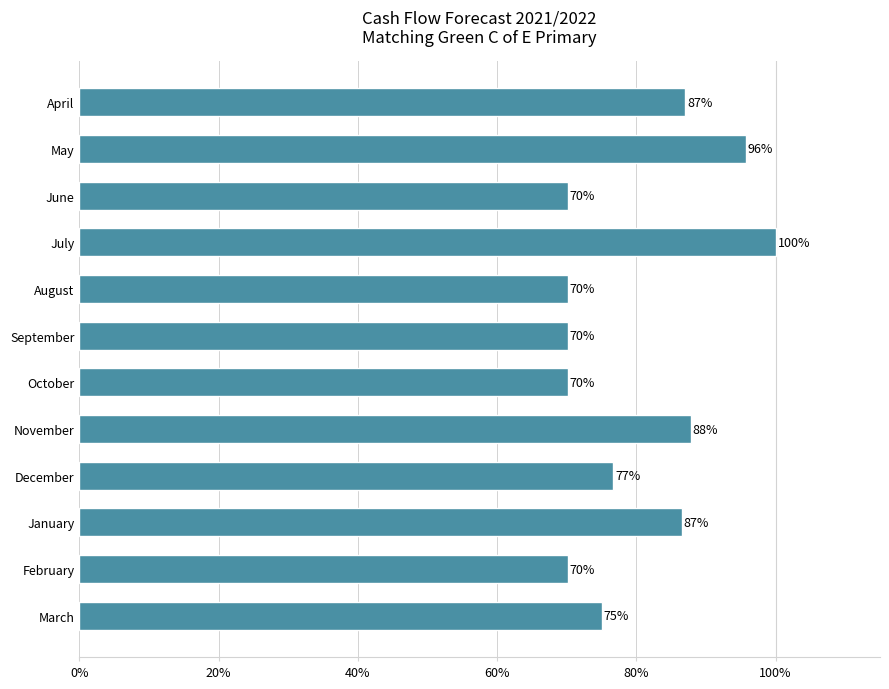

How many bars are there in total?

12